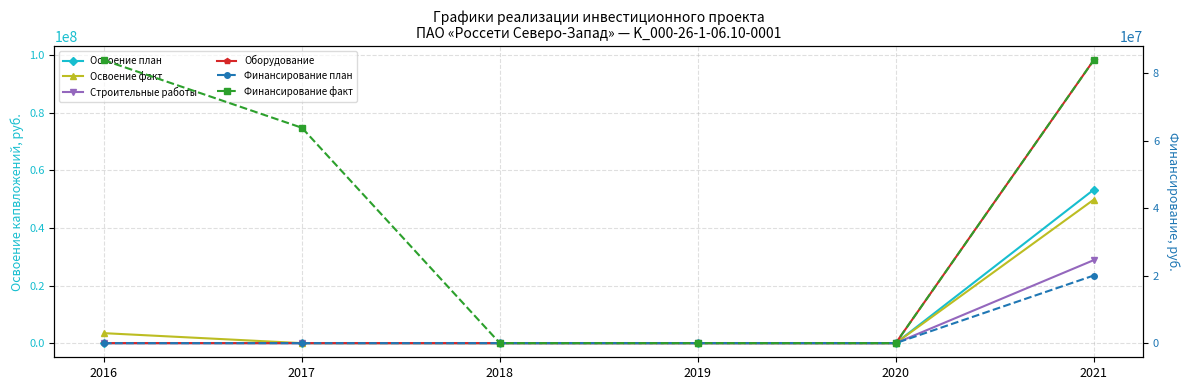

List the labels in order of Освоение факт value, smallest first.

2017, 2018, 2019, 2020, 2016, 2021